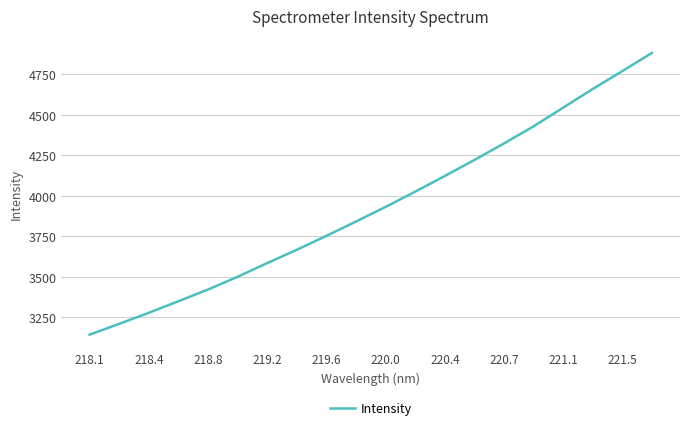

What is the minimum value shown in the chart?

3143.1